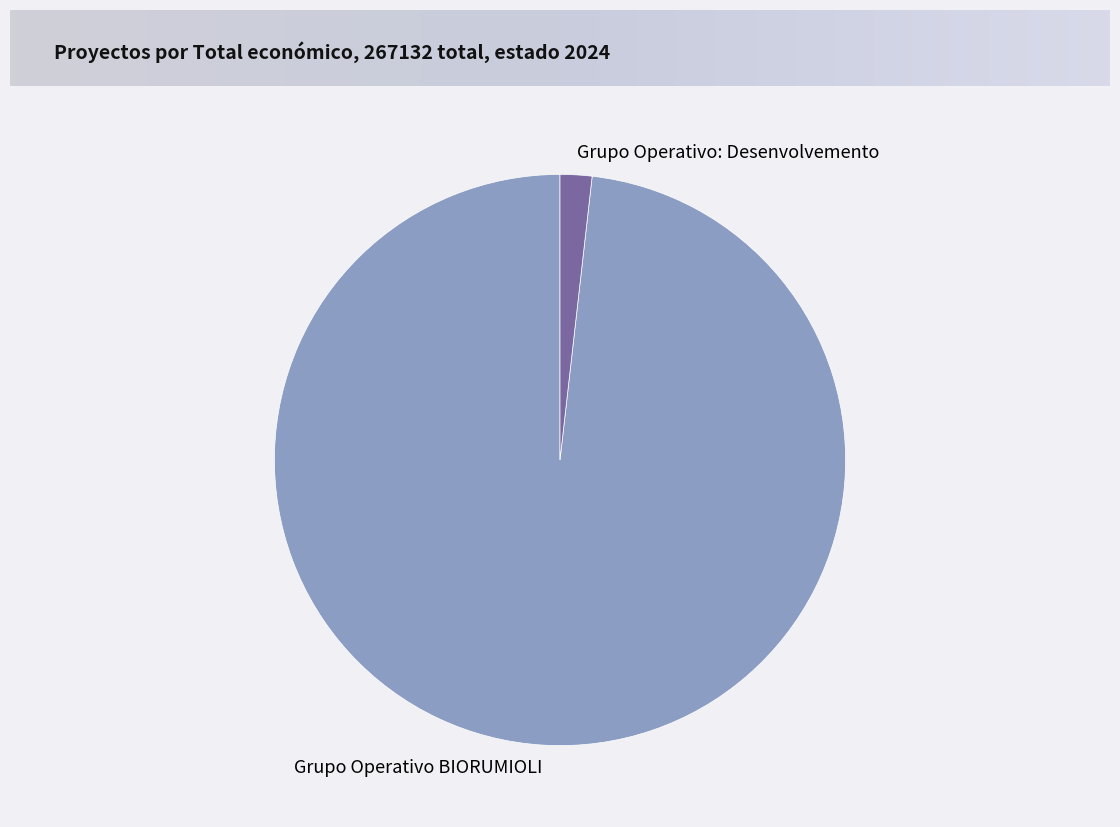

How many segments does this pie chart have?

2